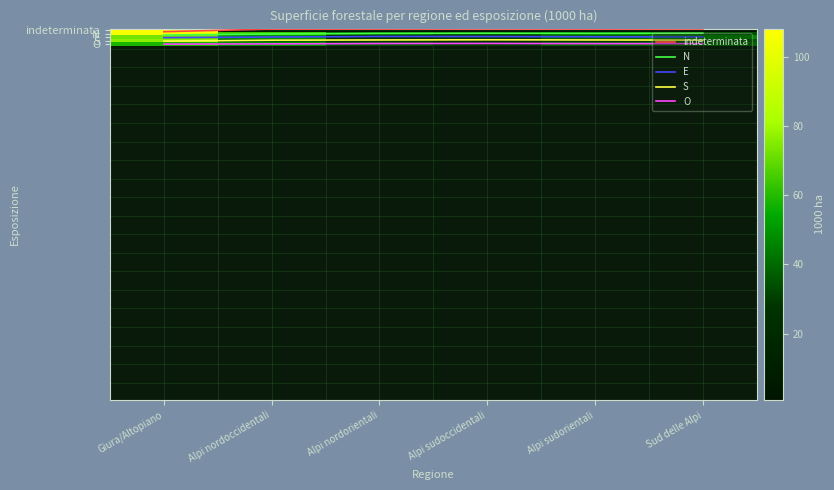

Rank the categories by N value from lowest to highest.

Alpi sudoccidentali, Sud delle Alpi, Alpi nordorientali, Alpi sudorientali, Alpi nordoccidentali, Giura/Altopiano